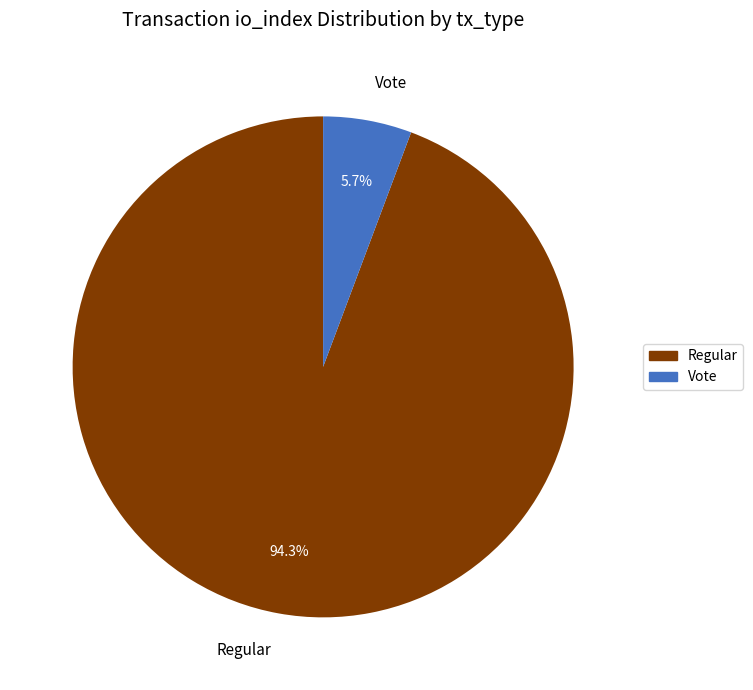

Count the number of slices in the pie.

2